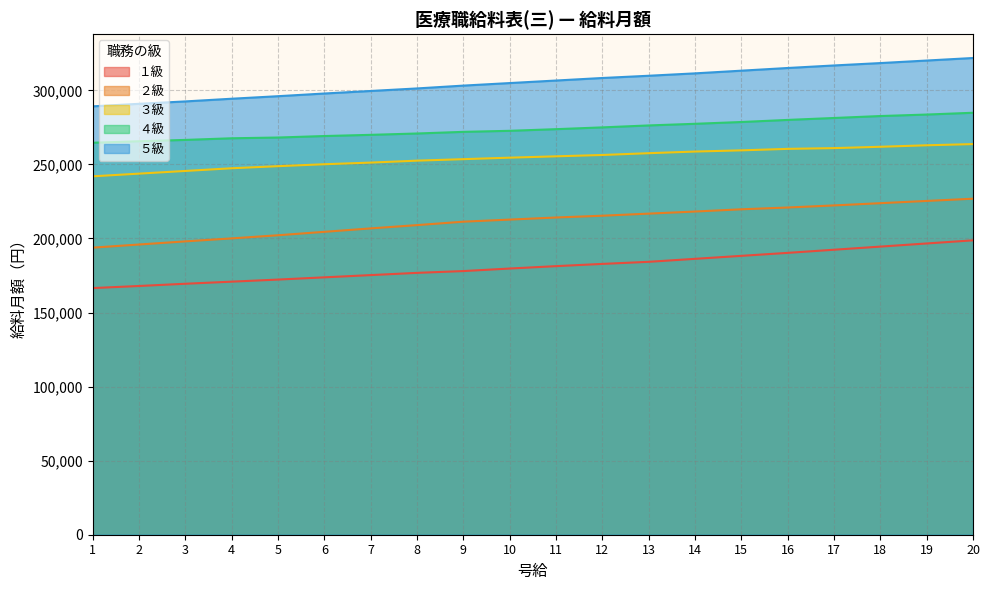

What is the difference between the second highest and second lowest values in the ５級 series?

29214